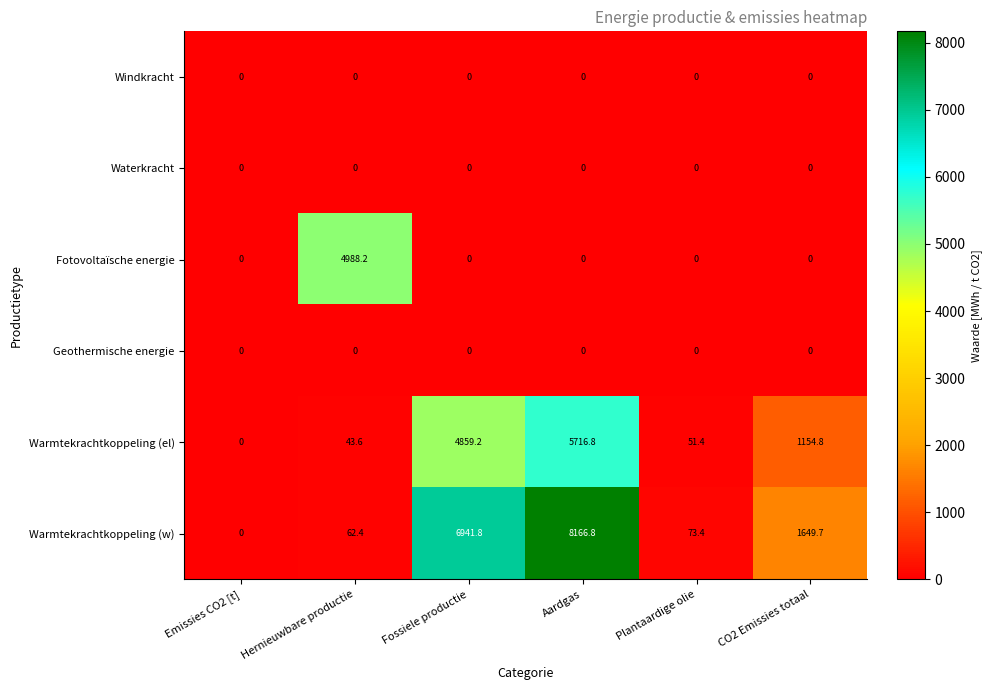

What is the difference between the maximum and minimum values in the Warmtekrachtkoppeling (w) series?

8166.8